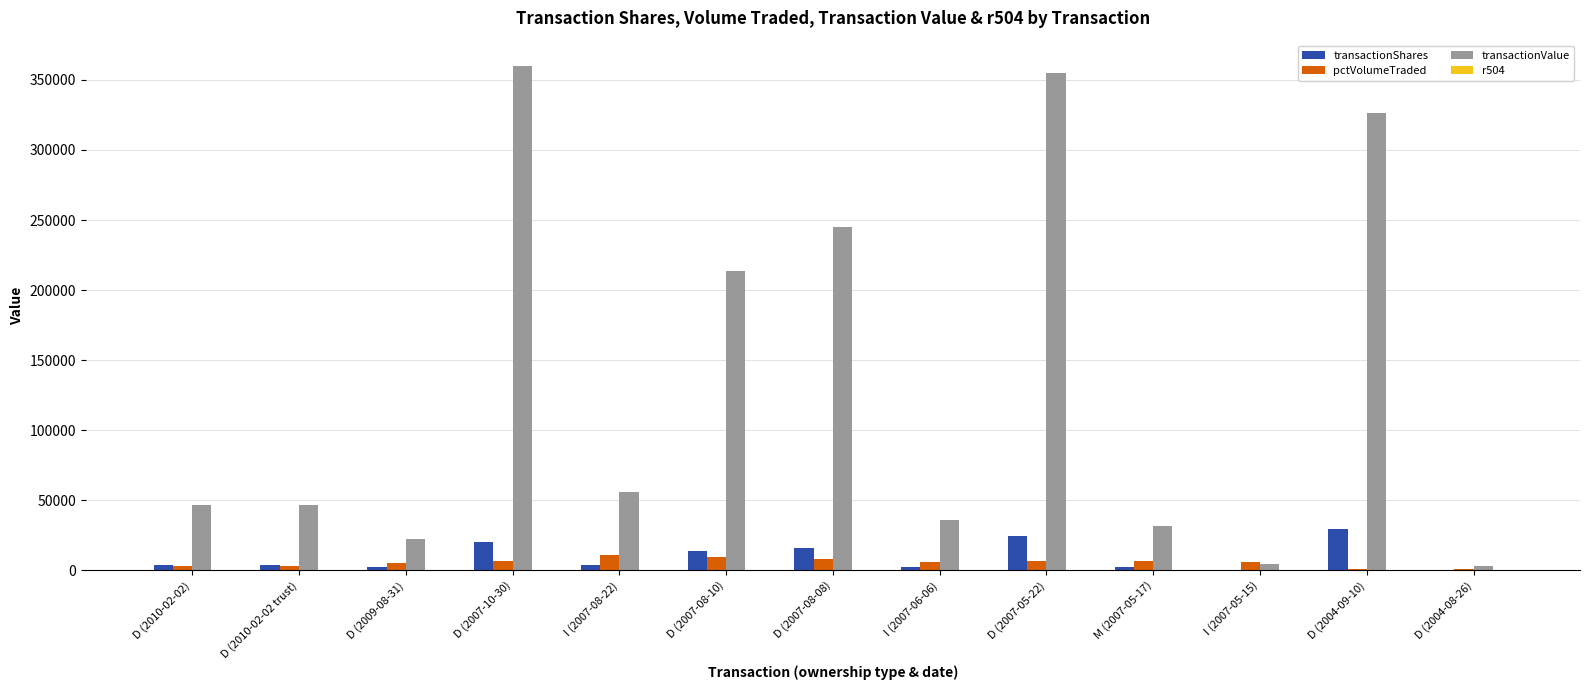

What is the sum of all pctVolumeTraded values?

73377